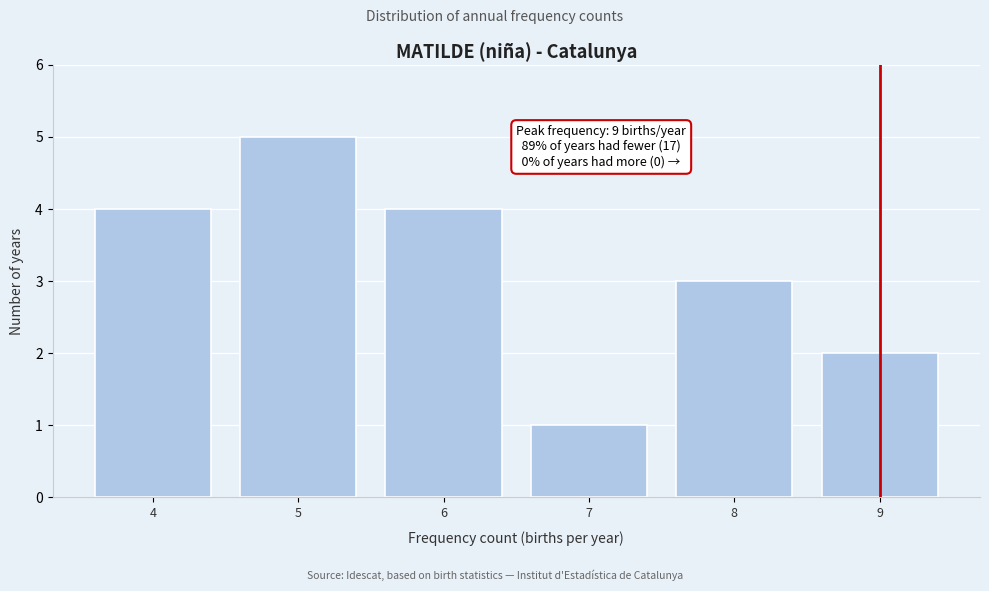

Reading right to left, what are all the values shown in this chart?

9=2	8=3	7=1	6=4	5=5	4=4